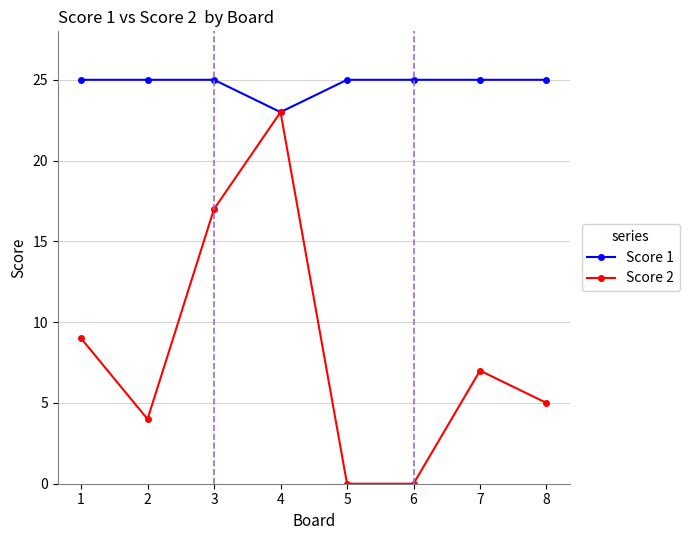

How many categories are shown in the chart?

8